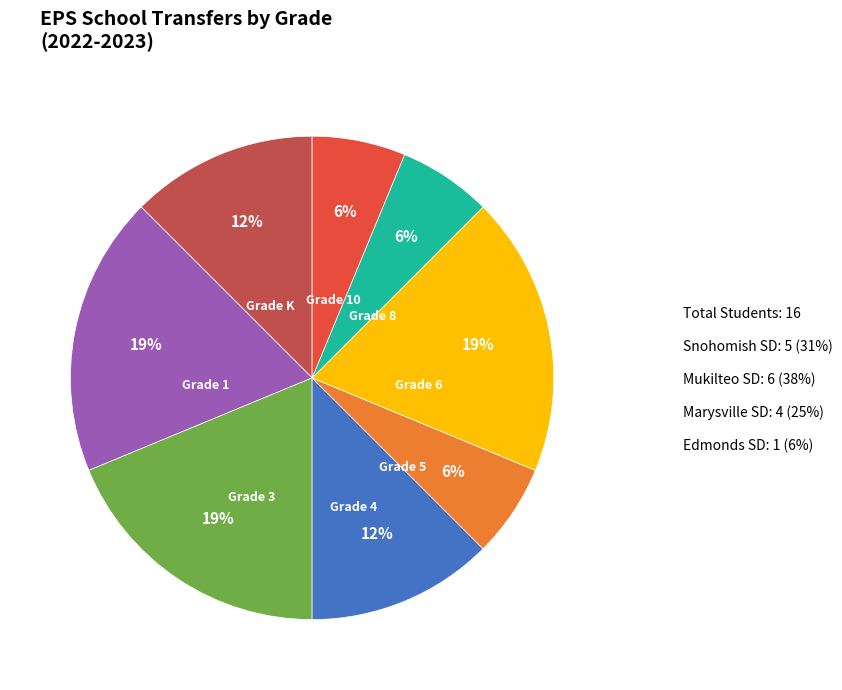

To the nearest percent, what is the average slice percentage?

12%